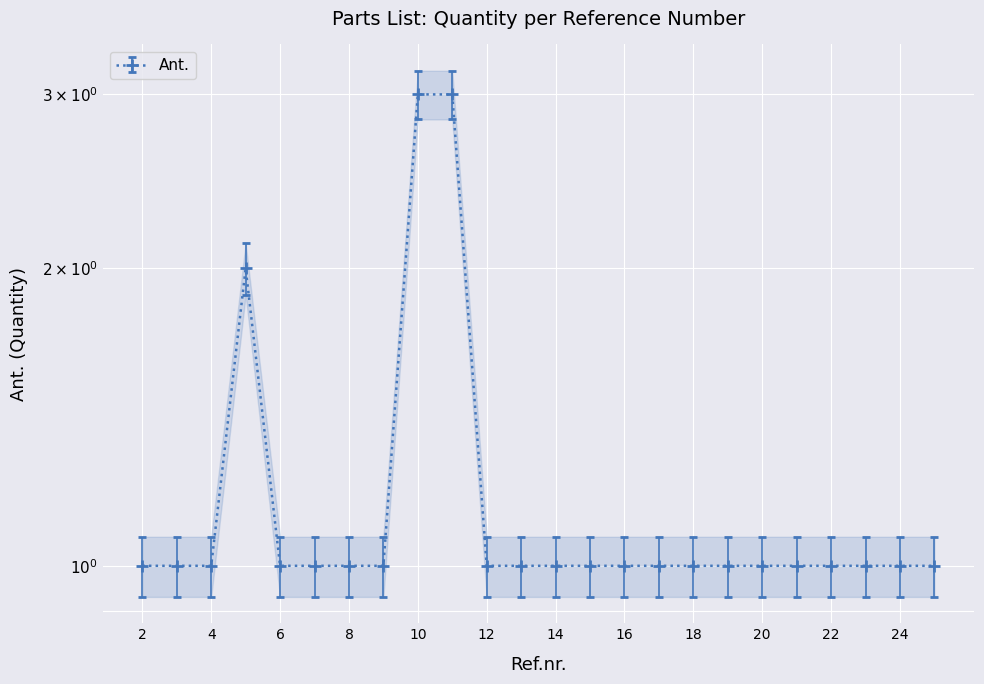

What is the difference between the values at 11 and 6?

2